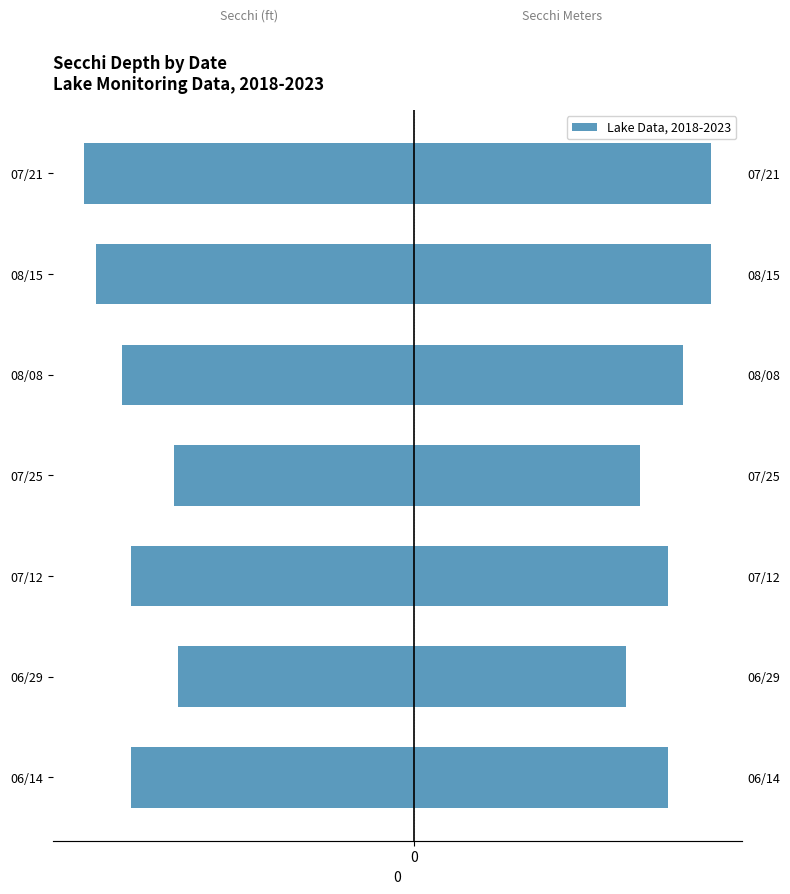

What is the maximum value shown in the chart?

6.3